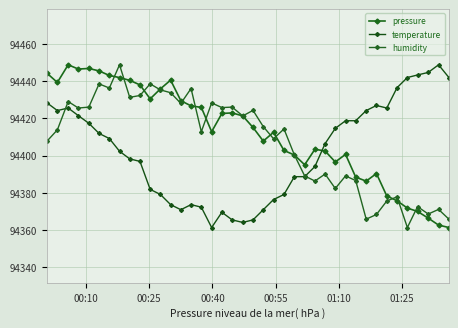

Reading left to right, what are all the values shown in this chart?

pressure: 94444.3	94439.4	94448.9	94446.6	94446.9	94445.6	94443.1	94442.0	94440.5	94438.1	94430.5	94435.9	94440.6	94429.5	94426.8	94425.9	94412.8	94422.7	94423.0	94421.3	94415.1	94407.8	94412.5	94402.7	94400.3	94395.0	94403.4	94402.4	94396.5	94400.6	94388.3	94386.2	94390.3	94378.2	94375.6	94371.7	94369.9	94366.3	94362.5	94361.2
temperature: 94428.3	94424.2	94425.6	94421.5	94417.4	94411.9	94409.2	94402.3	94398.2	94396.8	94381.8	94379.0	94373.5	94370.8	94373.5	94372.2	94361.2	94369.4	94365.3	94364.0	94365.3	94370.8	94376.3	94379.0	94388.6	94388.6	94394.1	94406.4	94414.6	94418.7	94418.7	94424.2	94427.0	94425.6	94436.6	94442.0	94443.4	94444.8	94448.9	94442.0
humidity: 94407.8	94413.8	94429.1	94425.6	94426.1	94438.6	94436.4	94448.9	94431.3	94432.3	94438.6	94435.4	94433.9	94428.1	94436.1	94412.8	94428.3	94425.8	94426.1	94421.3	94424.3	94415.6	94409.1	94414.3	94400.3	94389.0	94386.3	94390.0	94382.3	94389.0	94386.5	94365.7	94368.2	94375.5	94377.8	94361.2	94372.5	94368.5	94371.0	94365.7